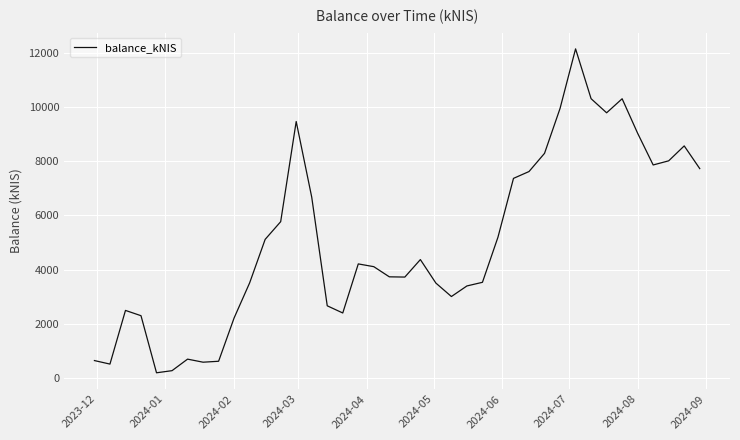

What is the maximum value shown in the chart?

12159.5